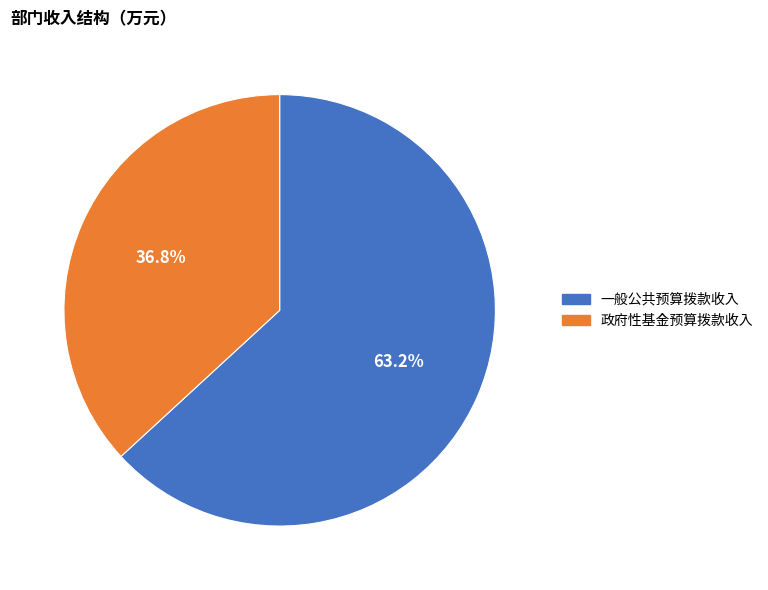

To the nearest percent, what percentage of the pie is 政府性基金预算拨款收入?

37%